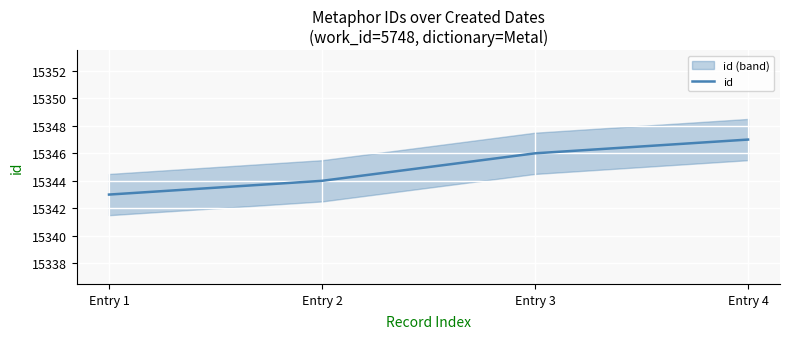

How many lines are shown in the chart?

1